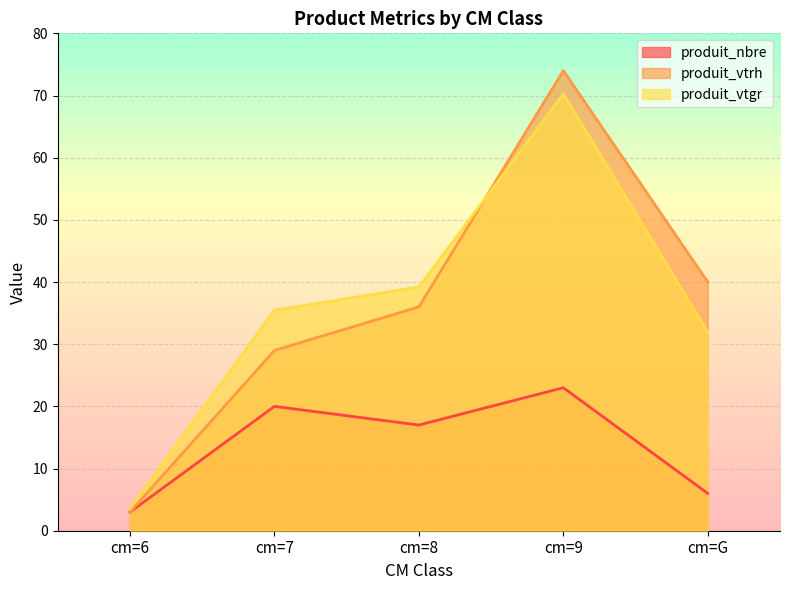

At which category is the sum across all series the highest?

cm=9